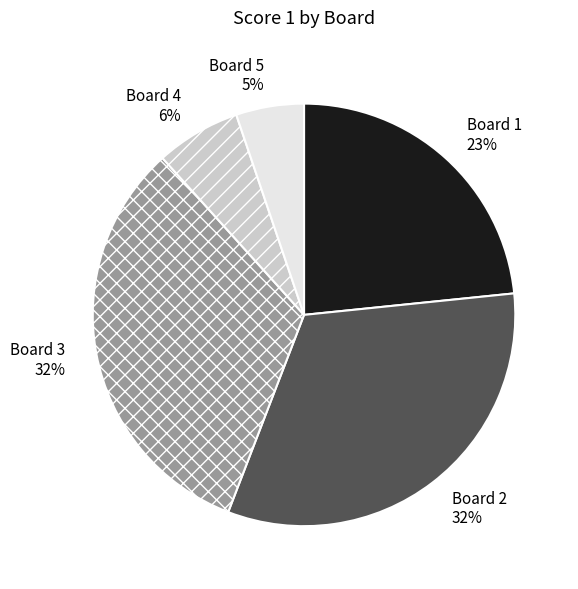

How many segments does this pie chart have?

5